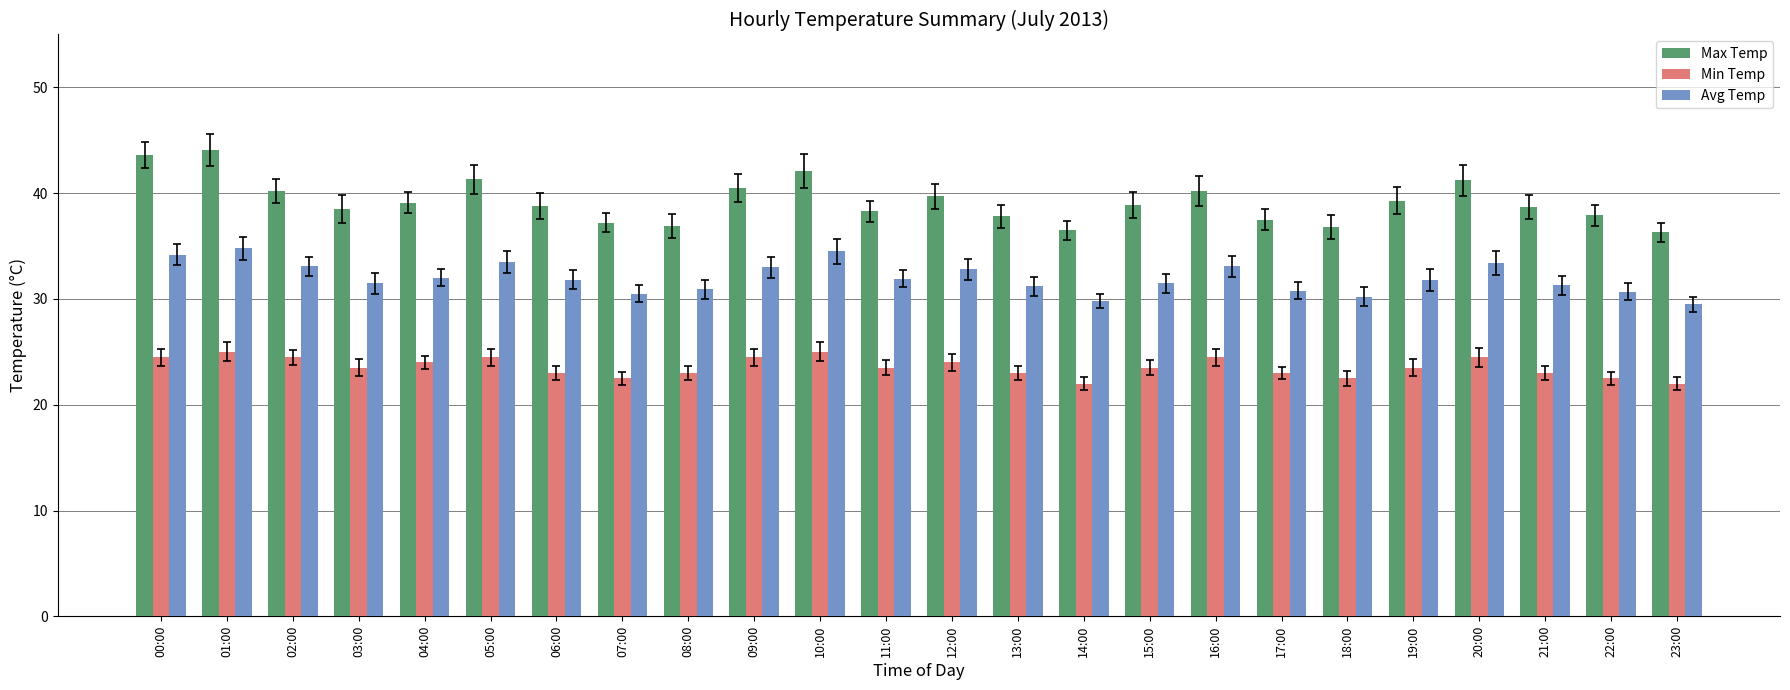

Is it true that Max Temp equals 26.8 at 09:00?

False